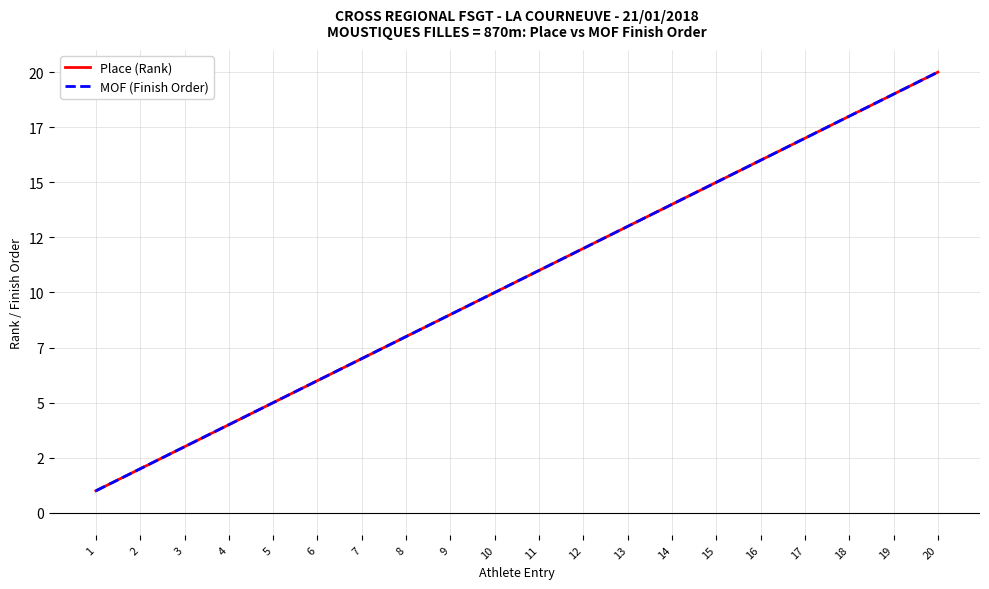

Does the chart display data point markers on the line(s)?

No